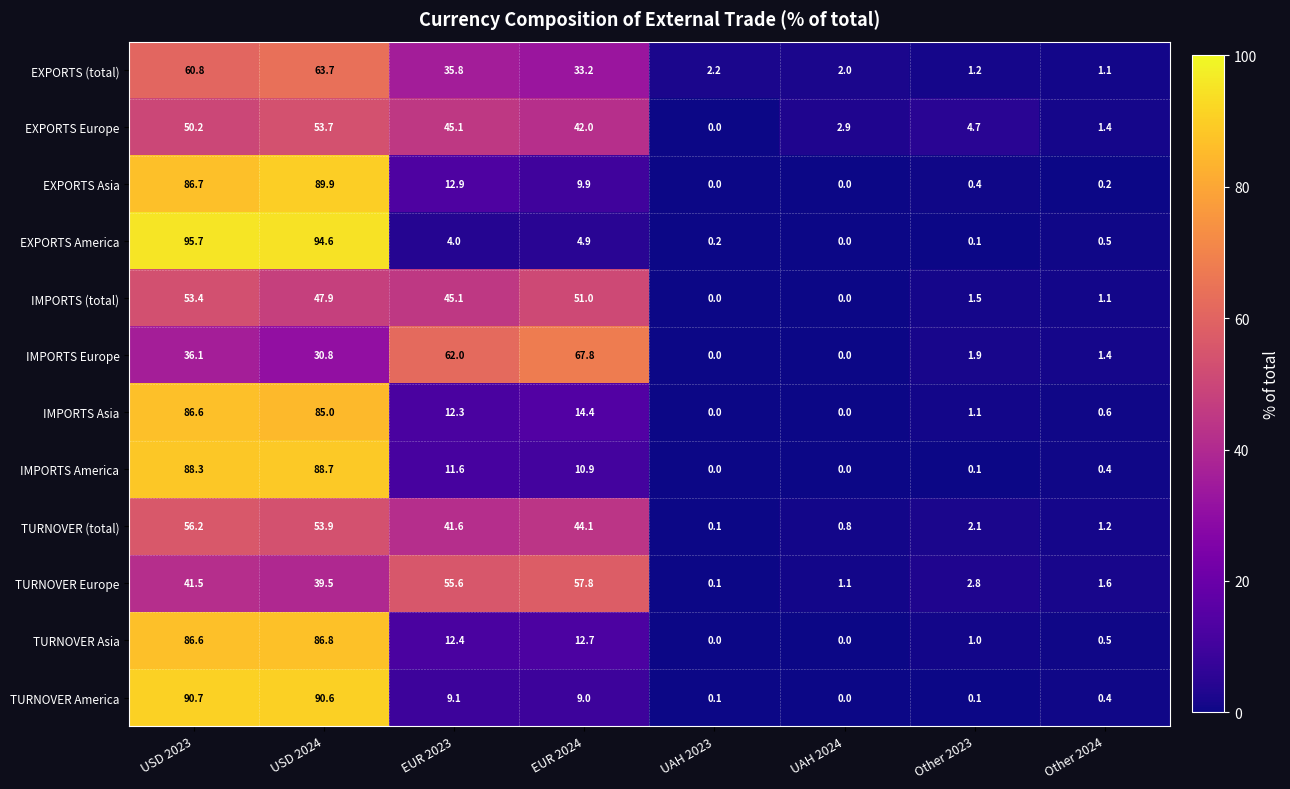

Between EUR 2023 and Other 2024, which series saw the biggest shift?

IMPORTS Europe